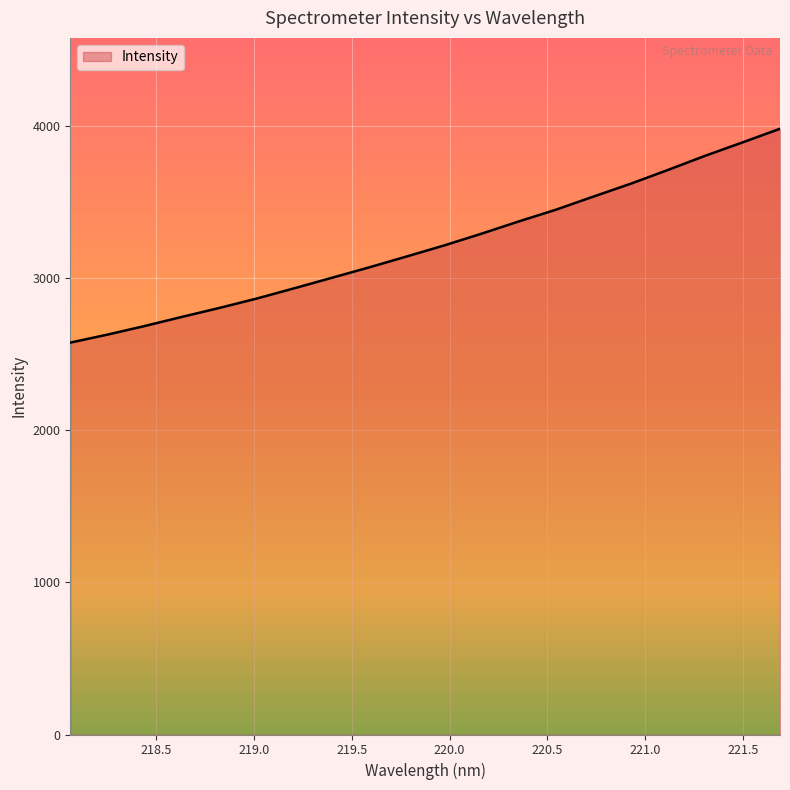

What is the difference between the maximum and minimum values?

1406.2